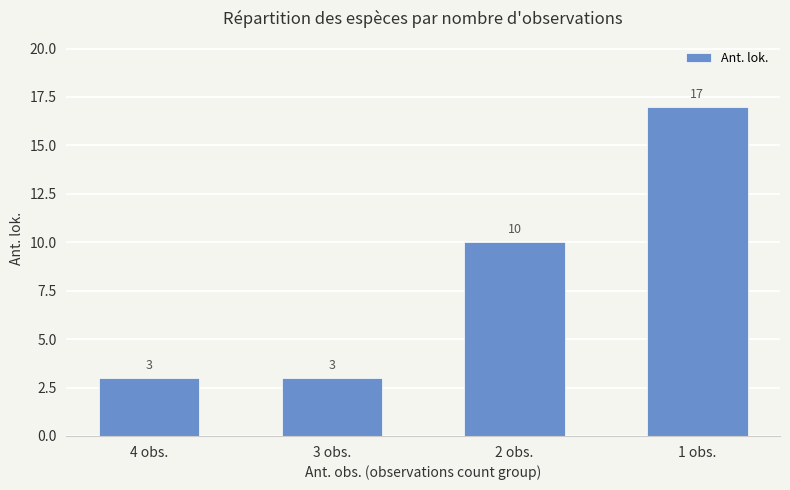

Where is the data nearest to the value 10?

2 obs.